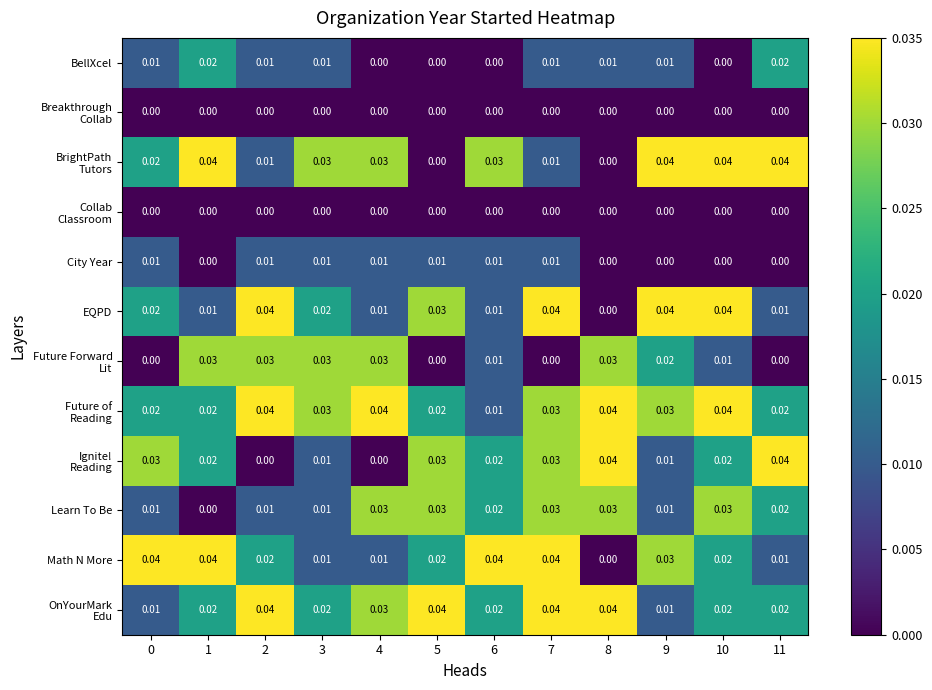

Between 3 and 4, which series saw the biggest shift?

Learn To Be